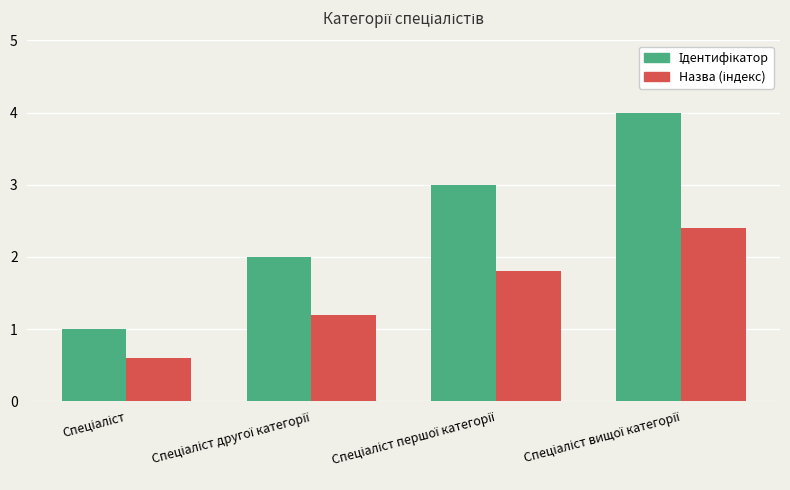

What is the smallest value displayed?

0.6